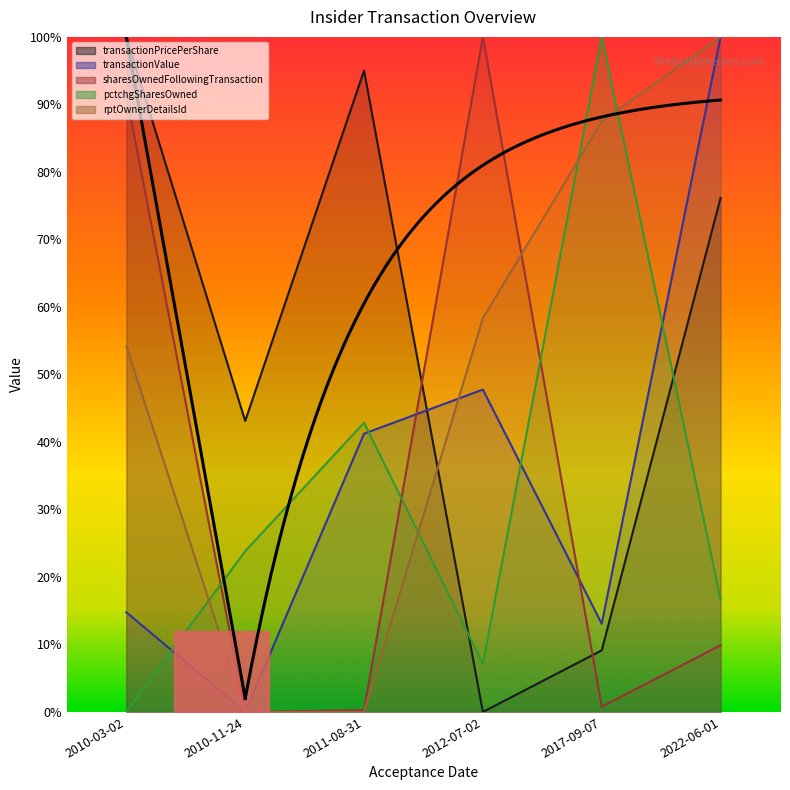

At 2017-09-07, list the series in order from smallest to largest.

sharesOwnedFollowingTransaction, transactionPricePerShare, transactionValue, rptOwnerDetailsId, pctchgSharesOwned